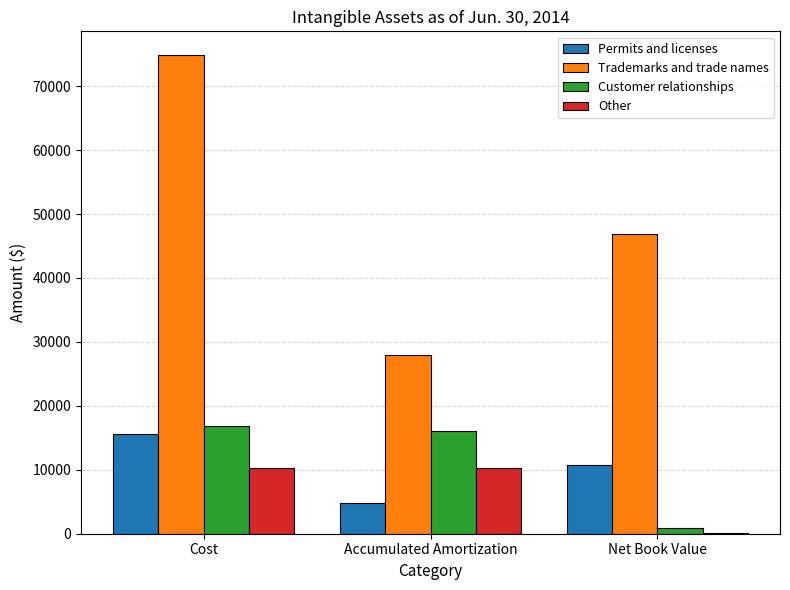

Does the chart contain stacked bars?

No